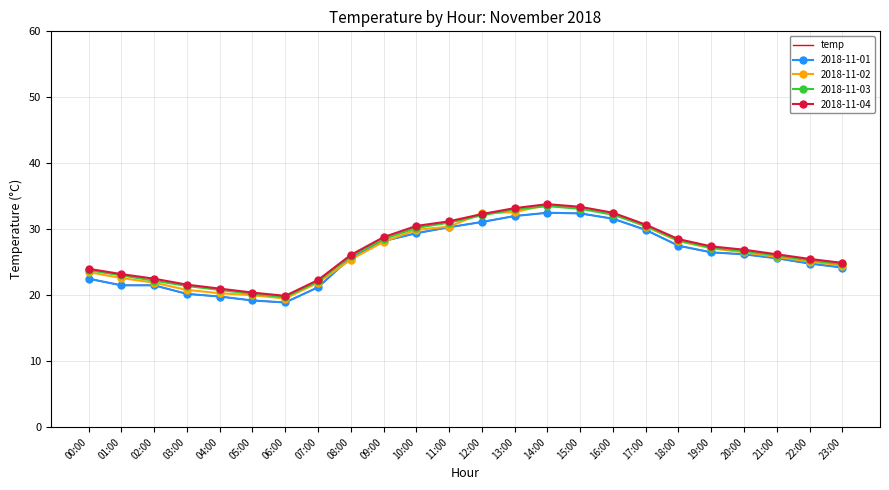

What is the label of the 18th point from the left?

17:00